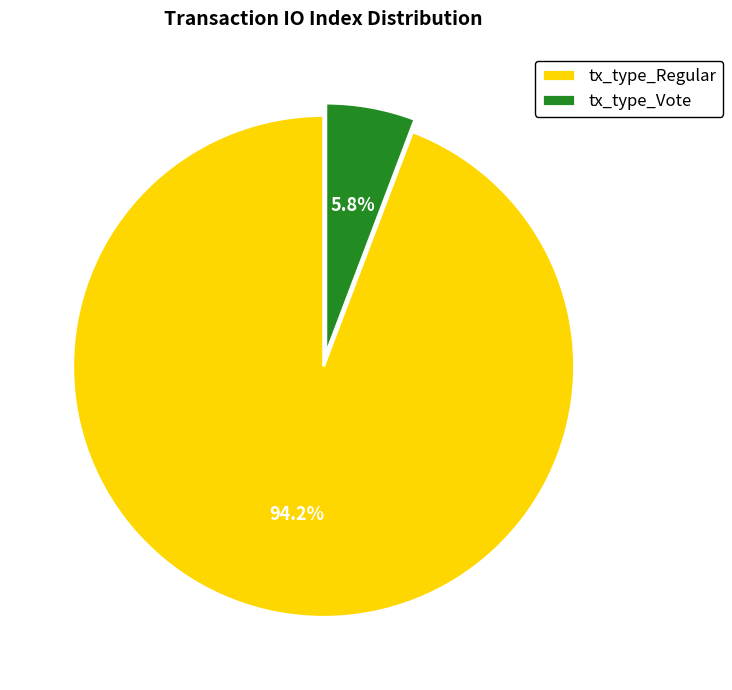

Count the number of slices in the pie.

2